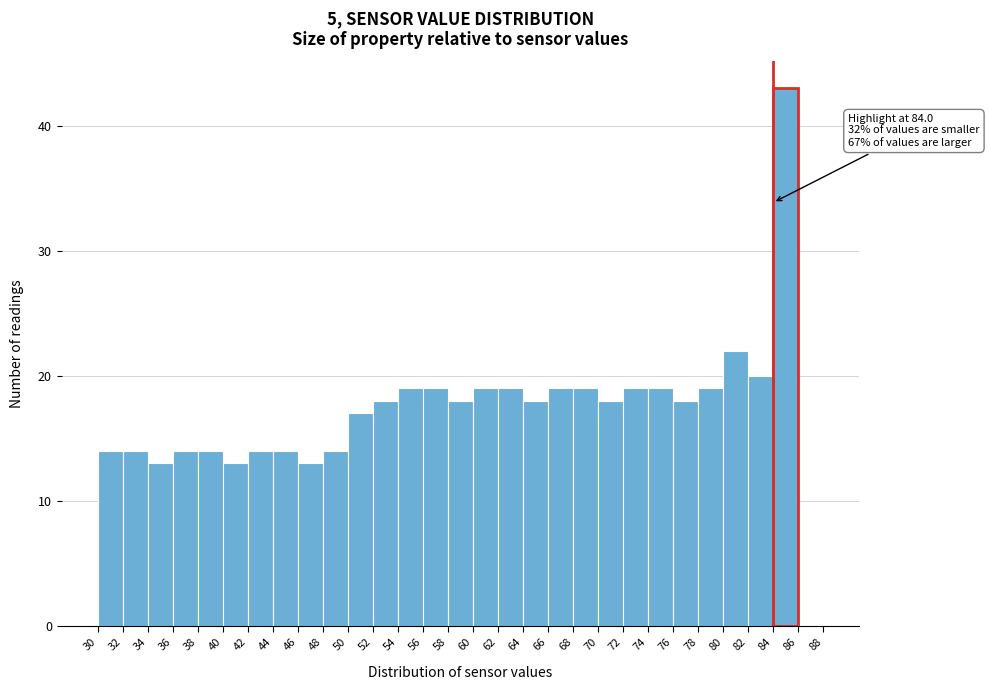

Over which range of the x-axis is the bar tallest?

84 to 86